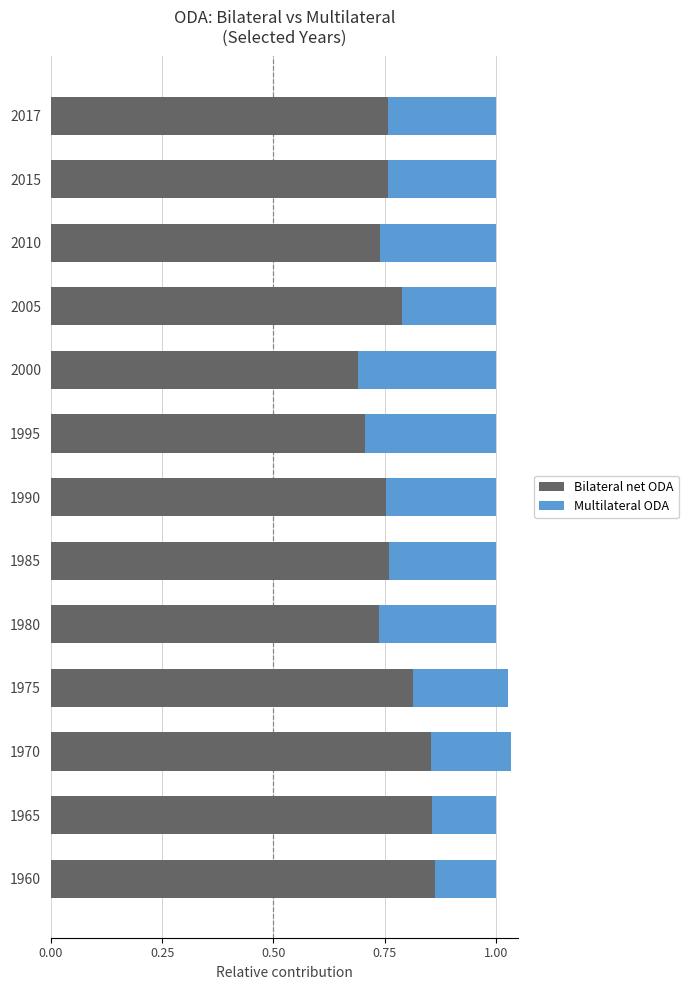

What is the total value across all series at 1980?

1.0